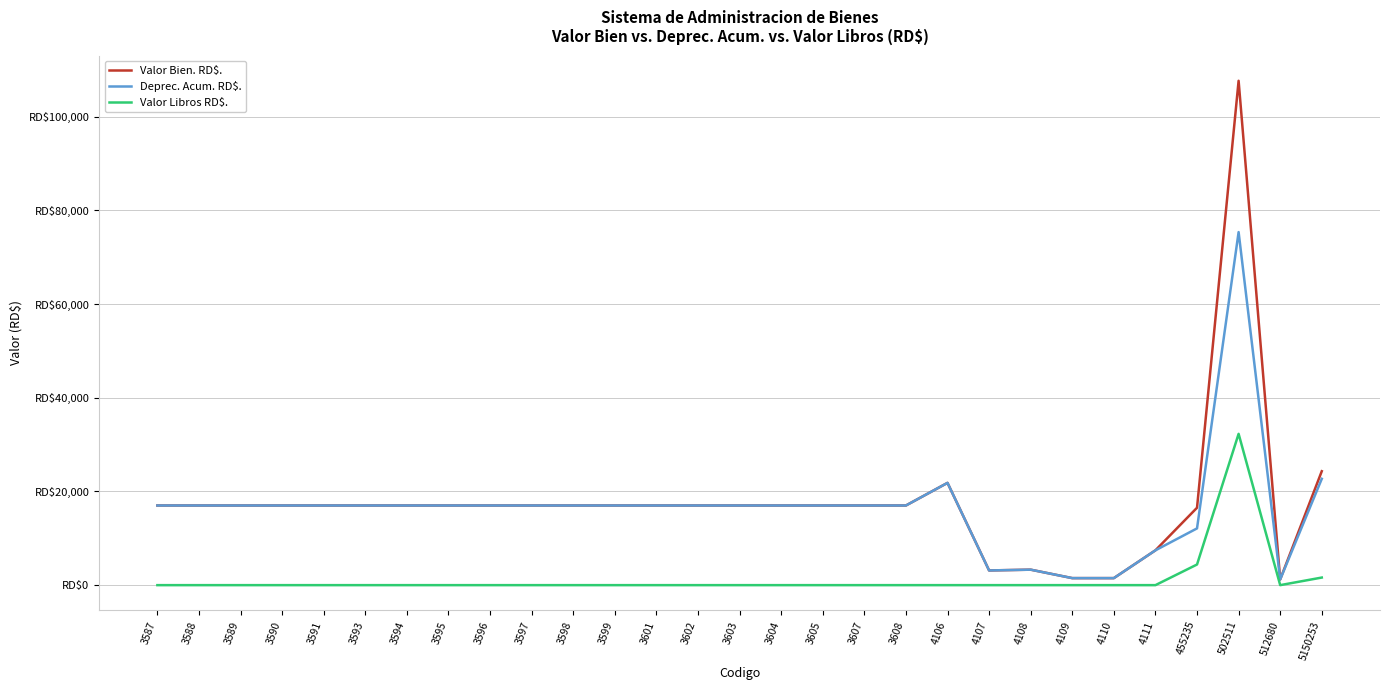

What is the difference between the highest and lowest values at 512680?

1218.9